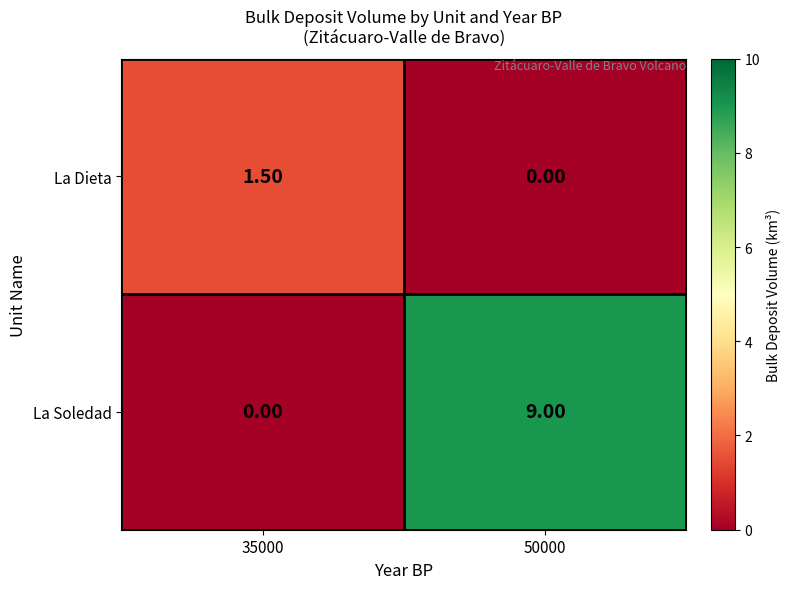

Between 35000 and 50000, which series saw the biggest shift?

La Soledad